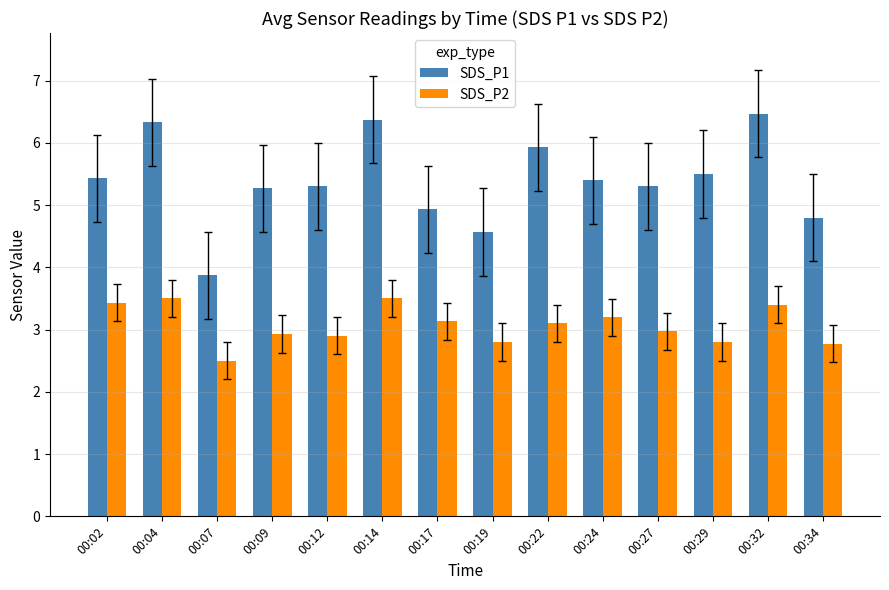

What is the minimum value for SDS_P2?

2.5